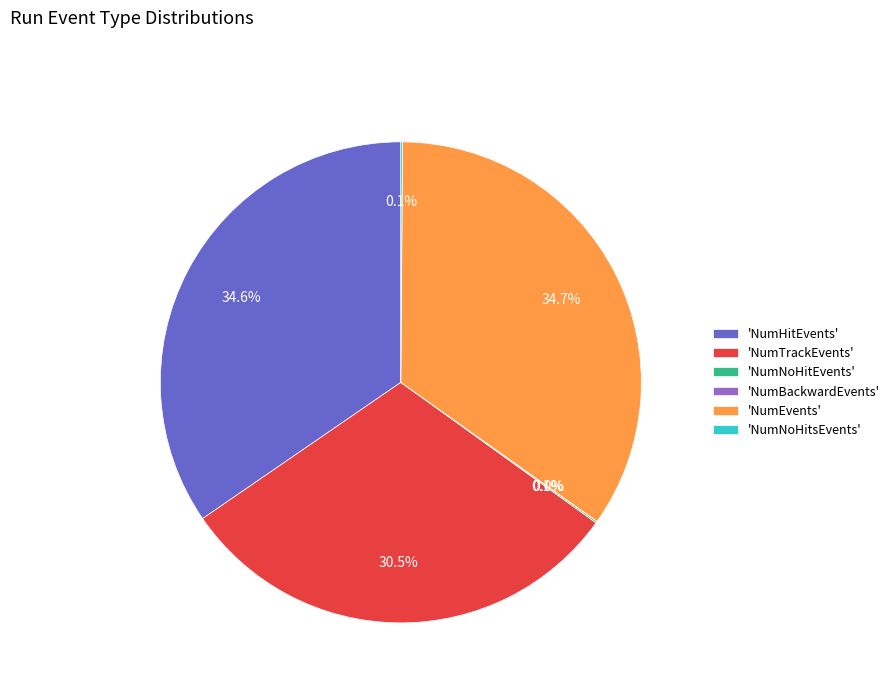

What portion of the pie excludes 'NumHitEvents'?

65.4%